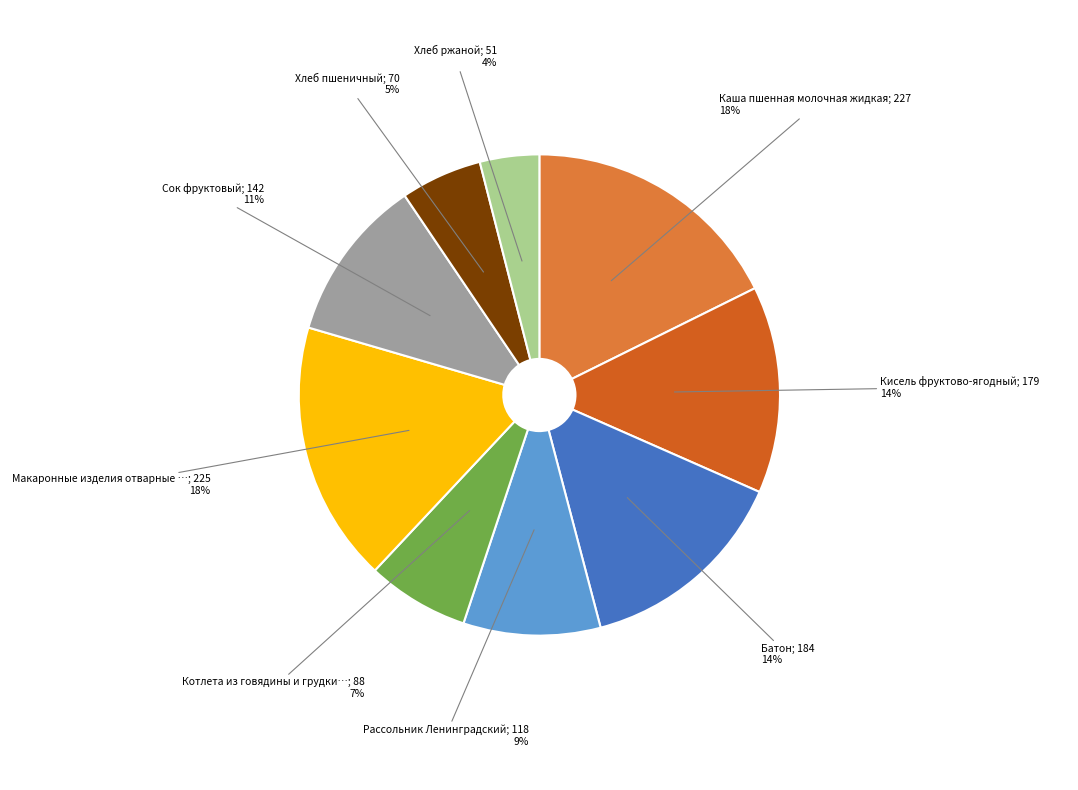

Is there any slice that represents more than half of the pie?

No